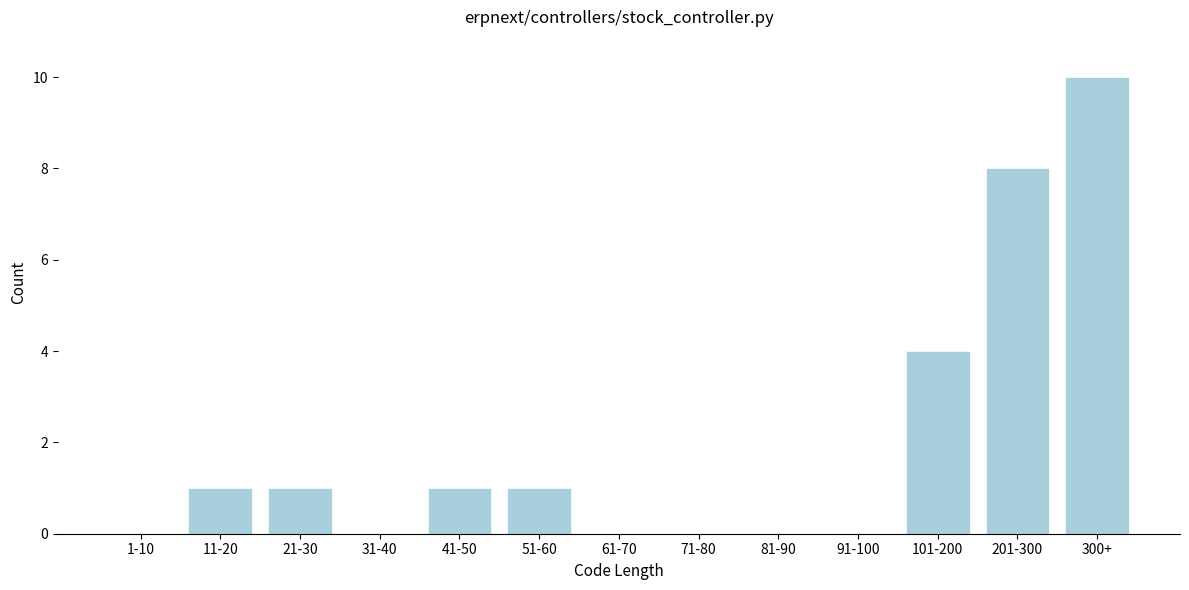

Reading left to right, list all the values displayed in this chart.

1-10=0	11-20=1	21-30=1	31-40=0	41-50=1	51-60=1	61-70=0	71-80=0	81-90=0	91-100=0	101-200=4	201-300=8	300+=10